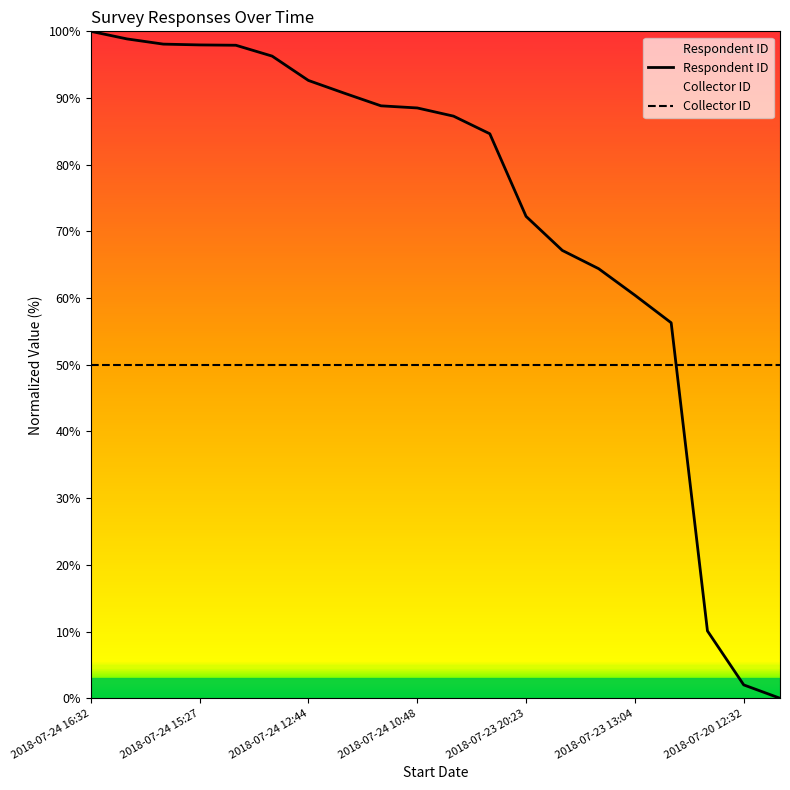

What is the total value across all series at 2018-07-24 15:27?

148.0